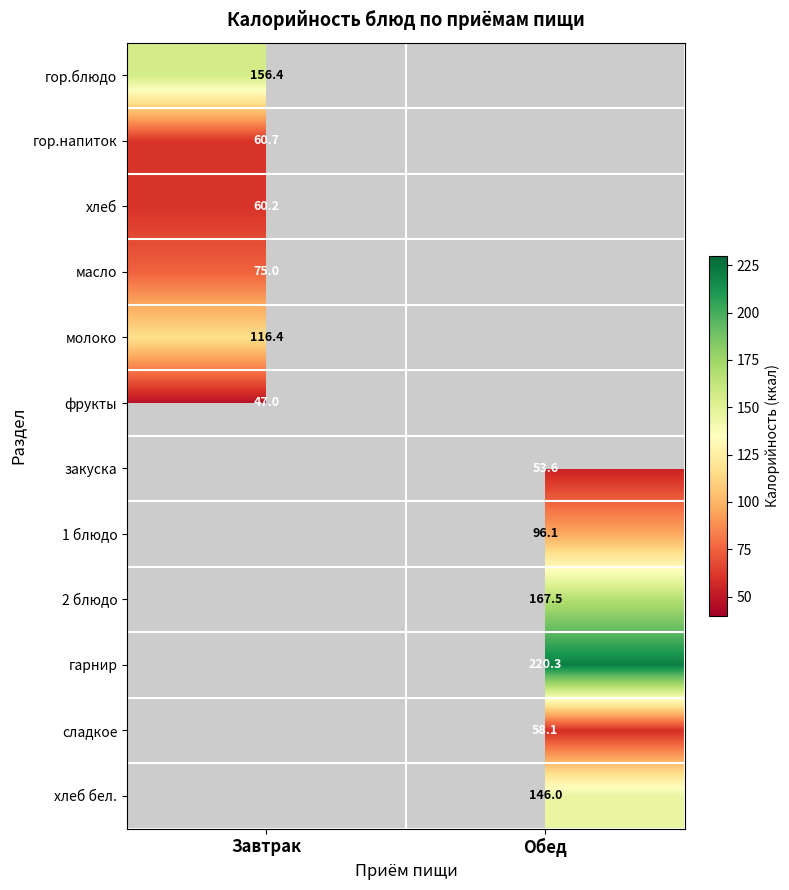

True or false: закуска has a value of 53.6 at Обед.

True